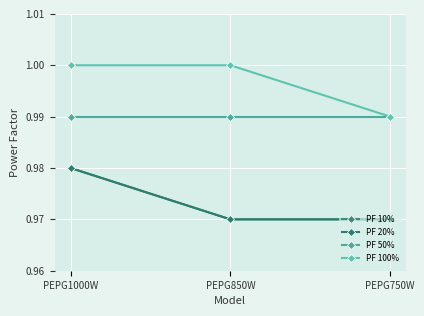

At which category is the sum across all series the highest?

PEPG1000W